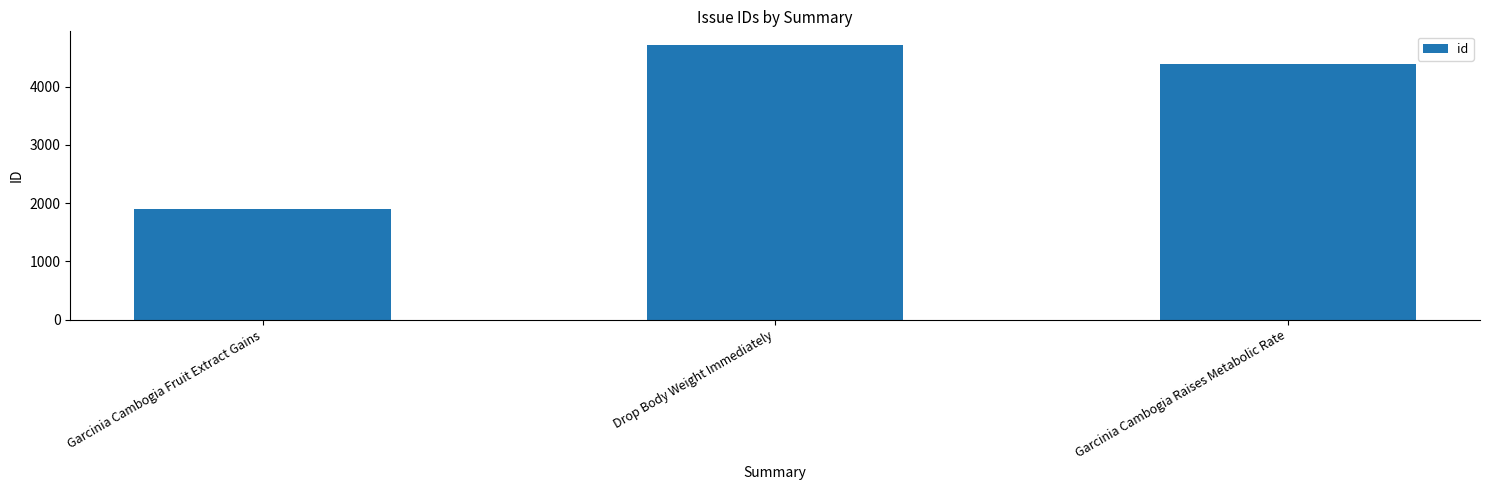

Which label corresponds to the largest value in the chart?

Drop Body Weight Immediately